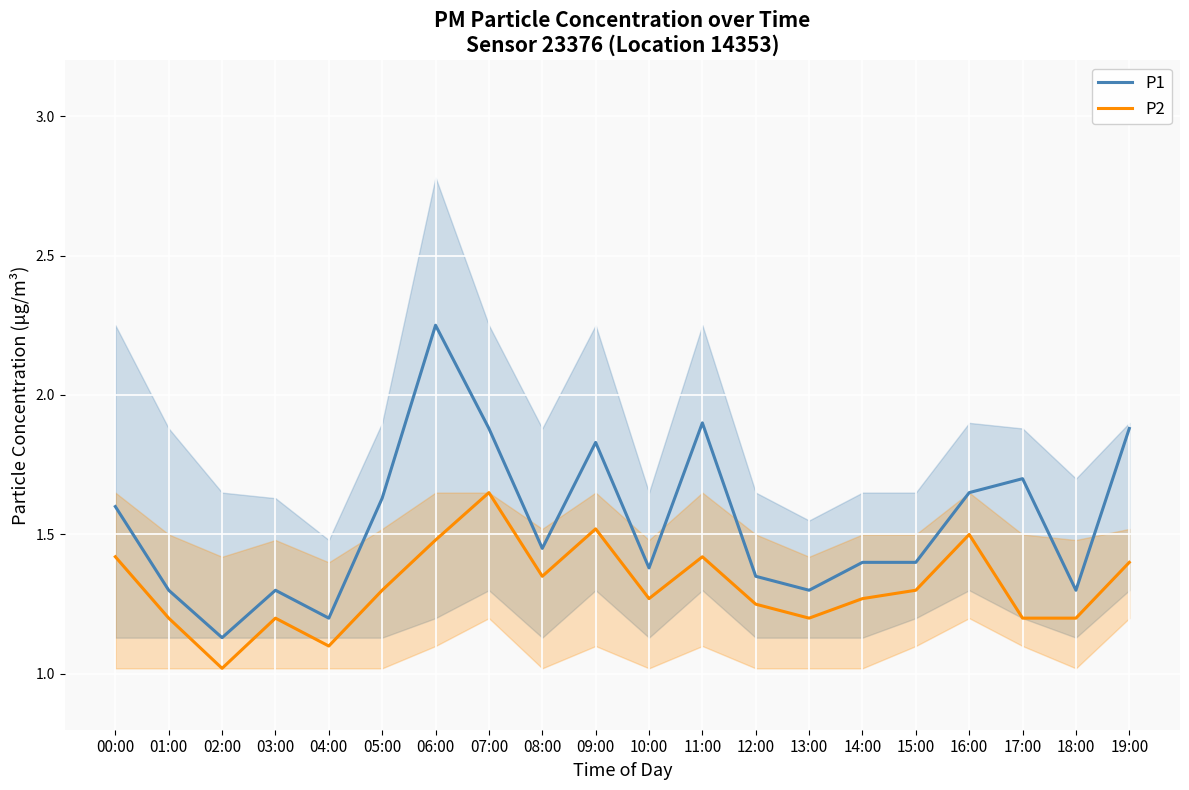

How many lines are shown in the chart?

2